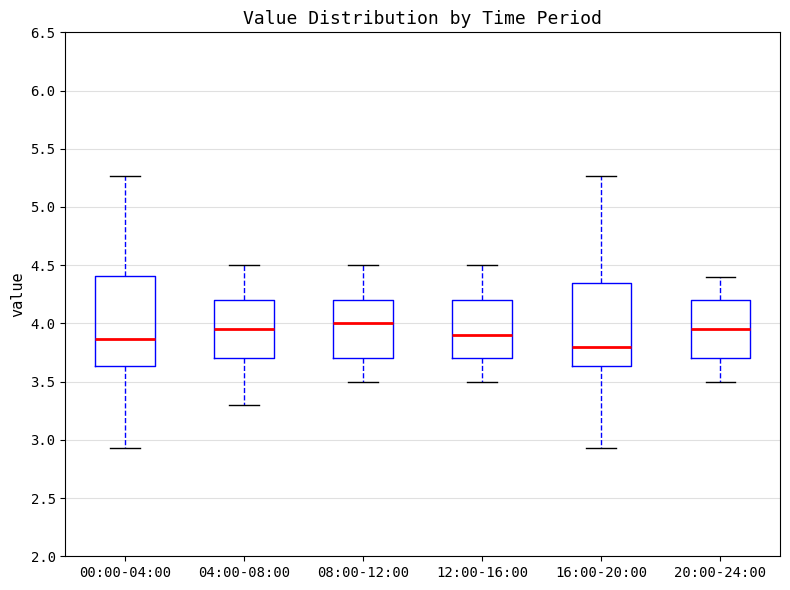

Reading left to right, read every box against the y-axis: the position of its median line, the range the box covers, and the ends of its whiskers. The values are not printed on the chart, so give them approximately, as read against the axis.

00:00-04:00: median 3.85, box 3.65 to 4.40, whiskers 2.95 to 5.25
04:00-08:00: median 3.95, box 3.70 to 4.20, whiskers 3.30 to 4.50
08:00-12:00: median 4.00, box 3.70 to 4.20, whiskers 3.50 to 4.50
12:00-16:00: median 3.90, box 3.70 to 4.20, whiskers 3.50 to 4.50
16:00-20:00: median 3.80, box 3.65 to 4.35, whiskers 2.95 to 5.25
20:00-24:00: median 3.95, box 3.70 to 4.20, whiskers 3.50 to 4.40